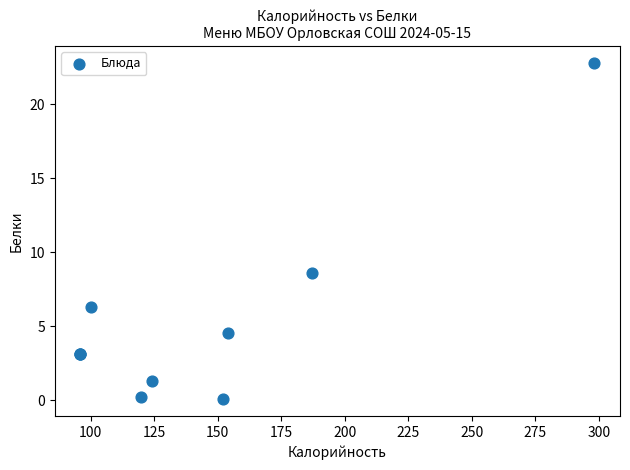

What Y value in the scatter plot is closest to 11?

8.6